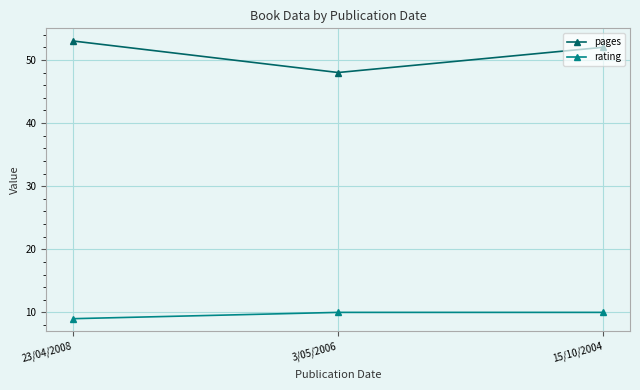

What is the label of the 3rd point from the right?

23/04/2008